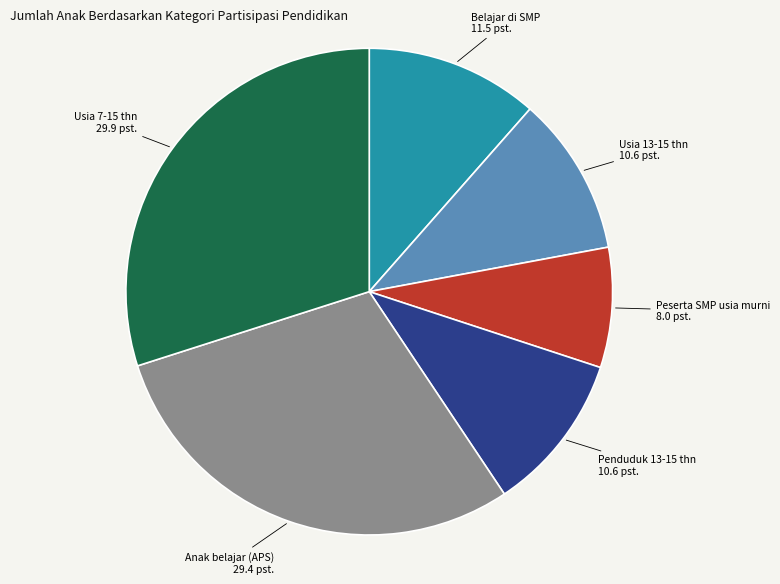

Combined, do Anak belajar (APS) and Penduduk 13-15 thn account for over 50%?

No